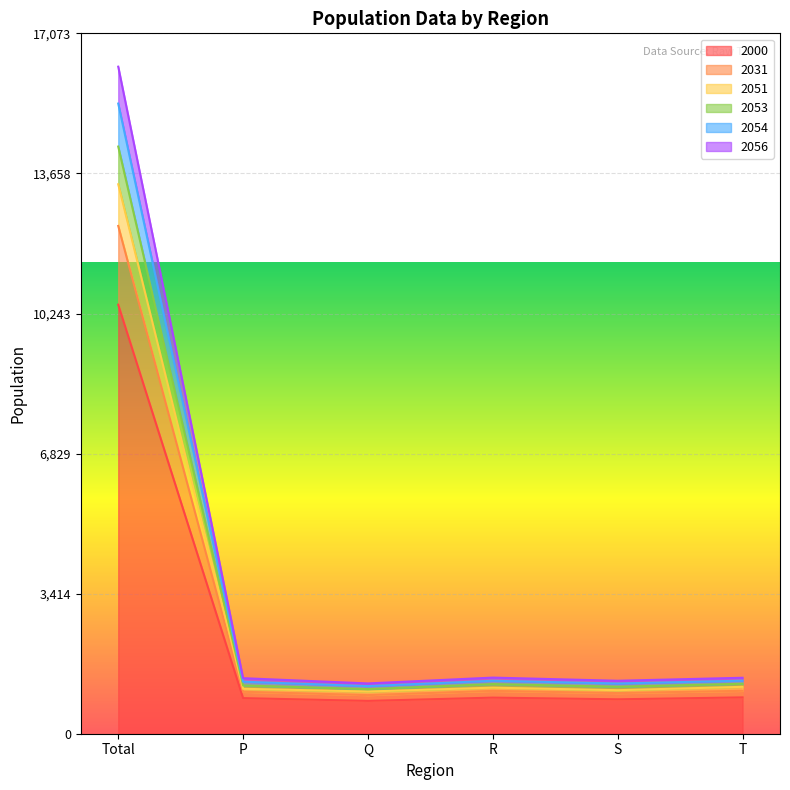

What is the difference between the maximum and minimum values in the 2051 series?

12365